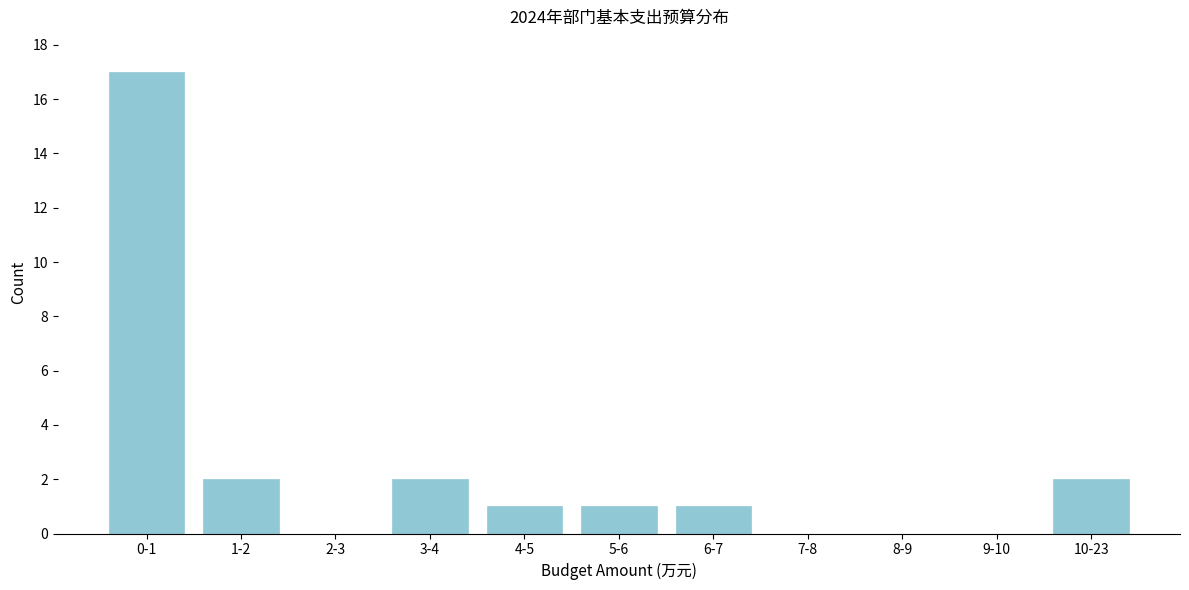

Reading right to left, what are all the values shown in this chart?

10-23=2	9-10=0	8-9=0	7-8=0	6-7=1	5-6=1	4-5=1	3-4=2	2-3=0	1-2=2	0-1=17